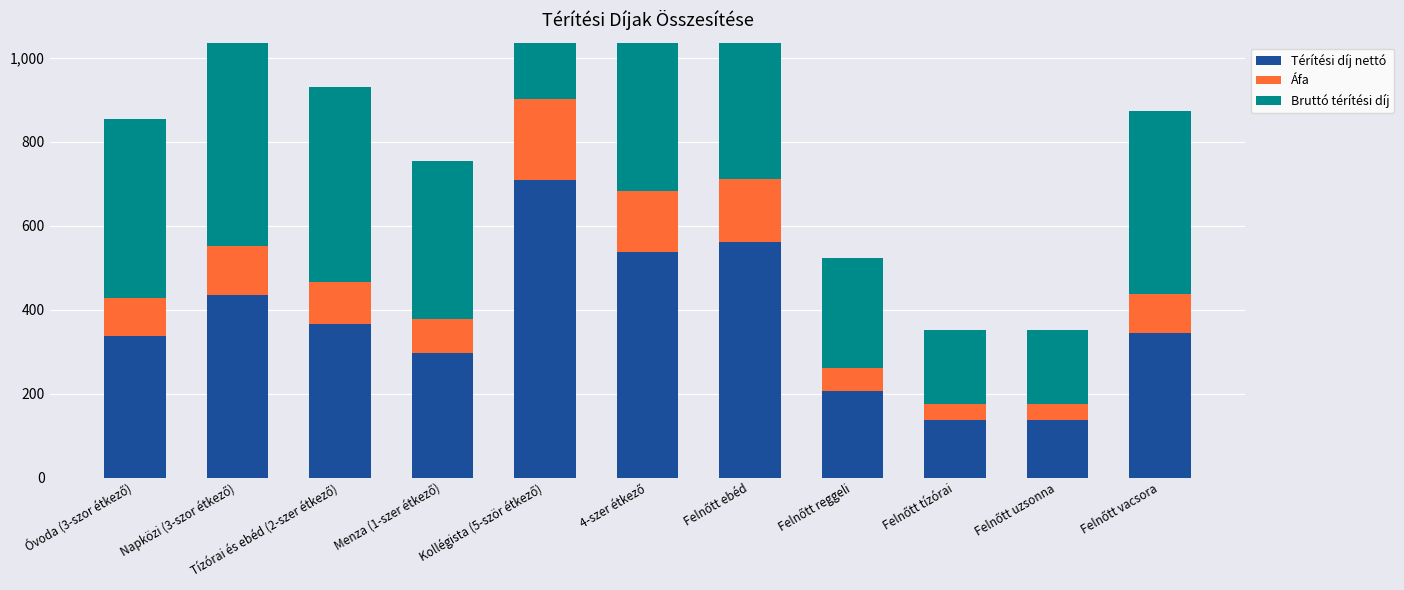

Which category has the lowest value in the Térítési díj nettó series?

Felnőtt tízórai